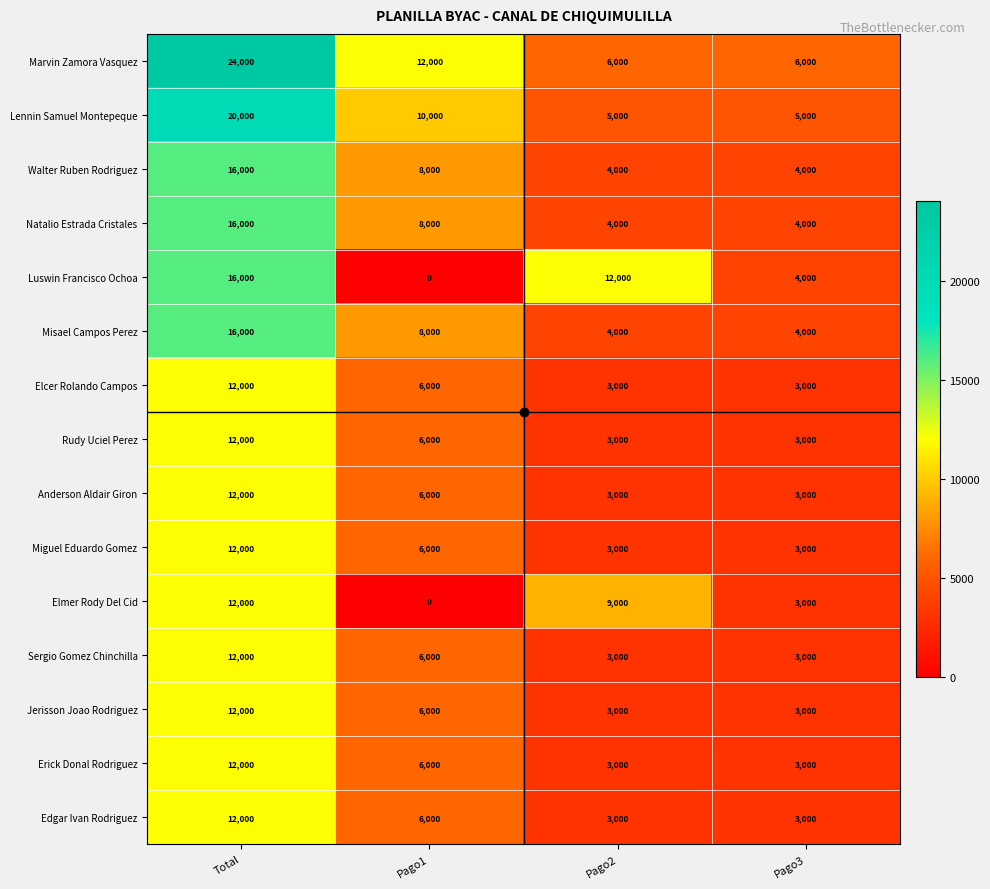

The value of Rudy Uciel Perez at Pago3 is 4389. True or false?

False